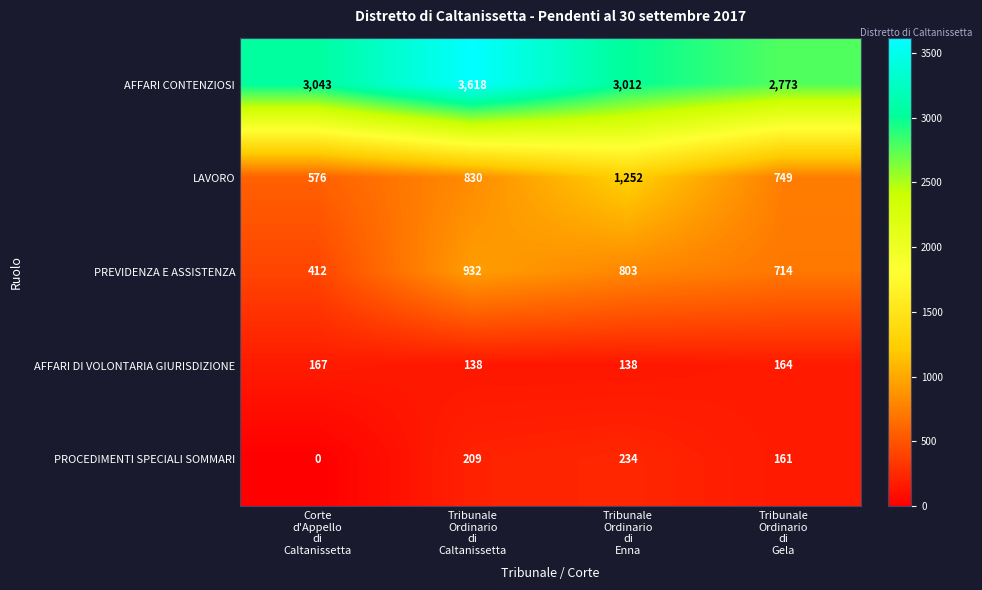

Count the PROCEDIMENTI SPECIALI SOMMARI values in the range 161 to 234.

3